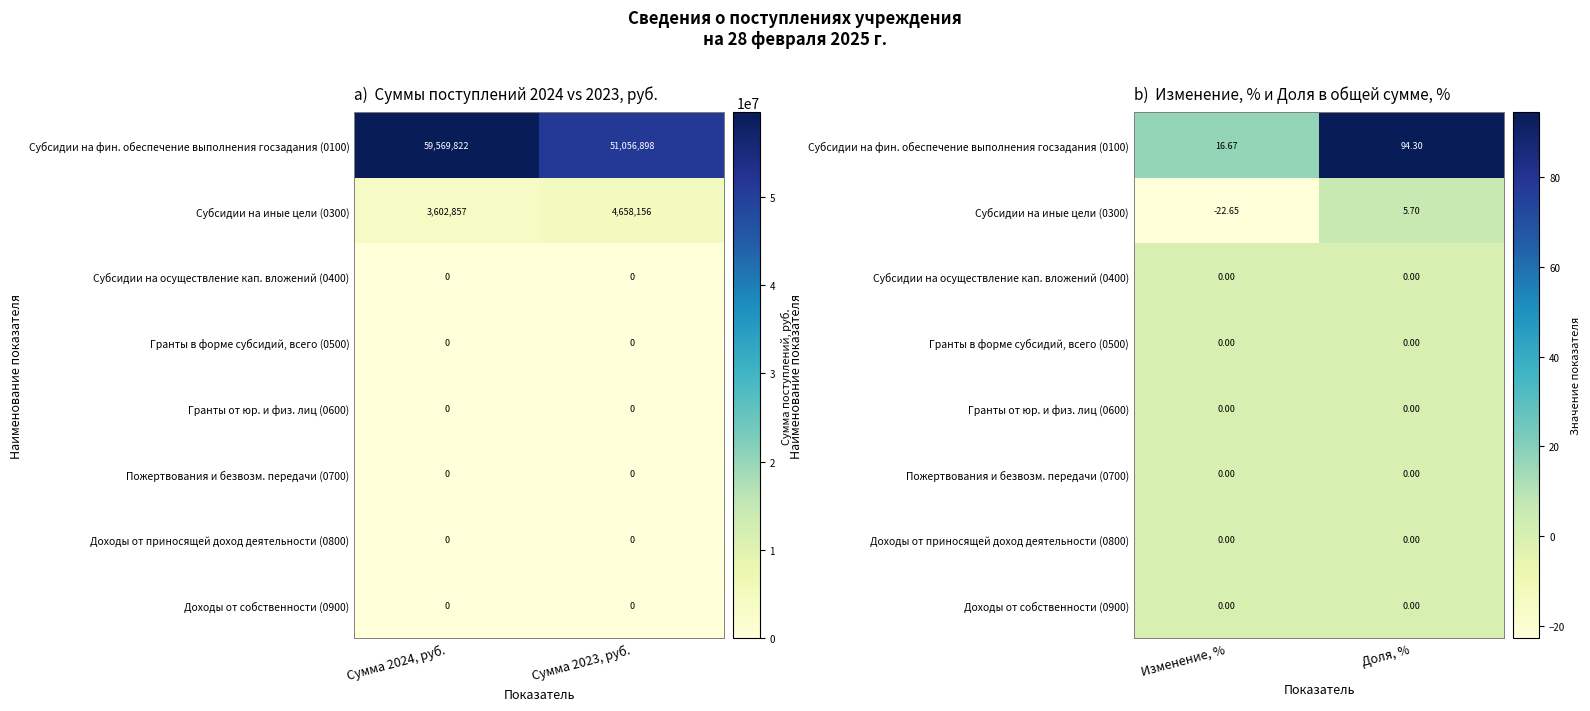

Rank the series at Доля, % from highest to lowest value.

Субсидии на фин. обеспечение выполнения госзадания (0100), Субсидии на иные цели (0300), Субсидии на осуществление кап. вложений (0400), Гранты в форме субсидий, всего (0500), Гранты от юр. и физ. лиц (0600), Пожертвования и безвозм. передачи (0700), Доходы от приносящей доход деятельности (0800), Доходы от собственности (0900)